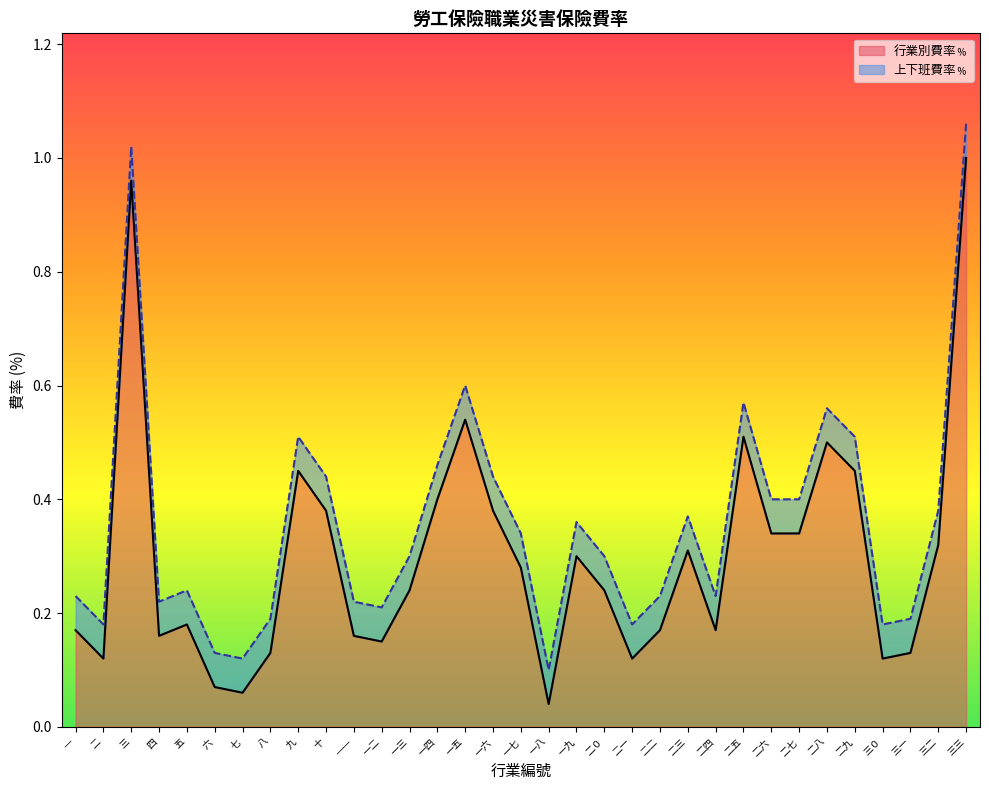

What is the difference between the maximum and second lowest values?

0.9